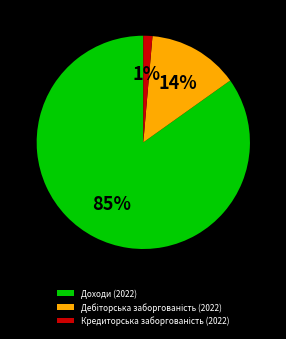

To the nearest percent, what is the average slice percentage?

33%